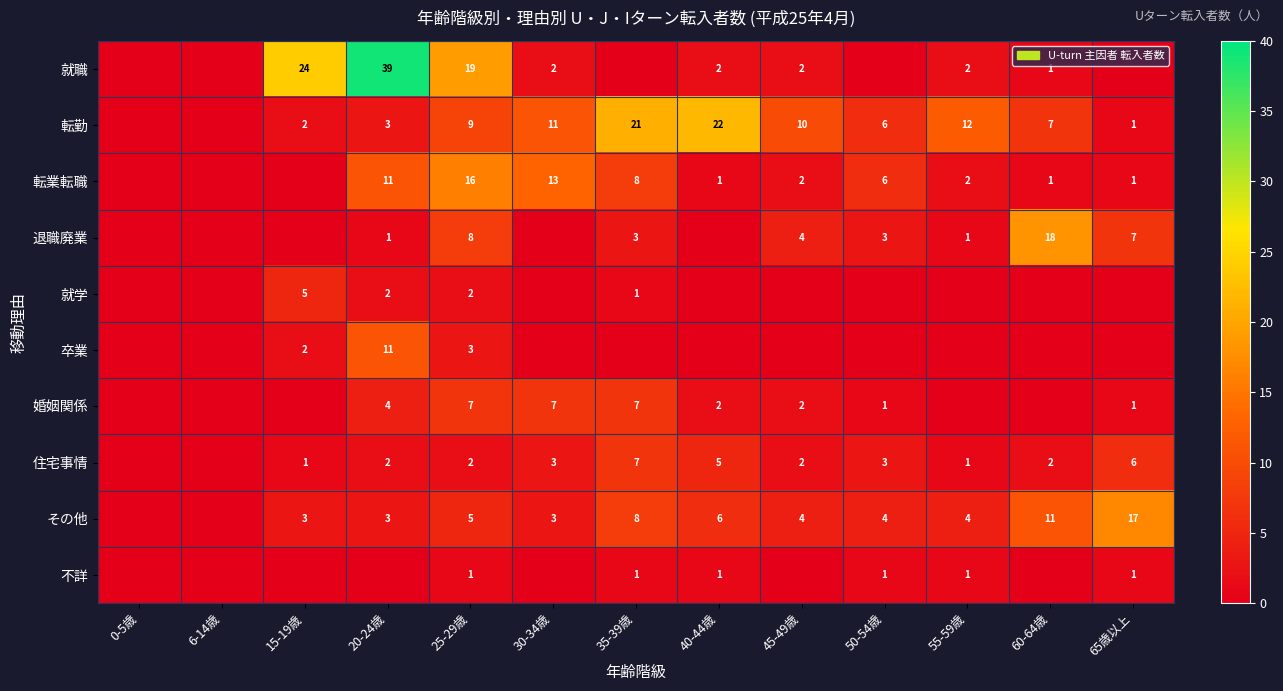

What is the sum of the 退職廃業 values at 35-39歳 and 25-29歳?

11